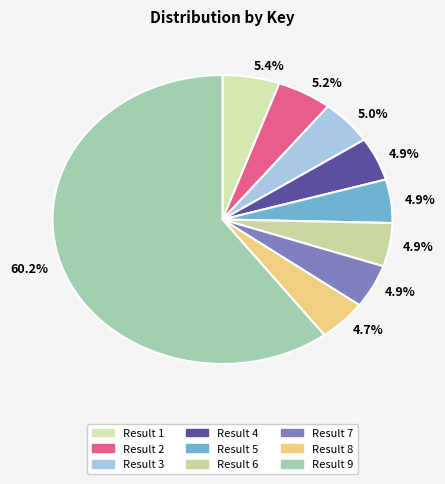

Rank the categories by value from lowest to highest.

8, 7, 5, 6, 4, 3, 2, 1, 9